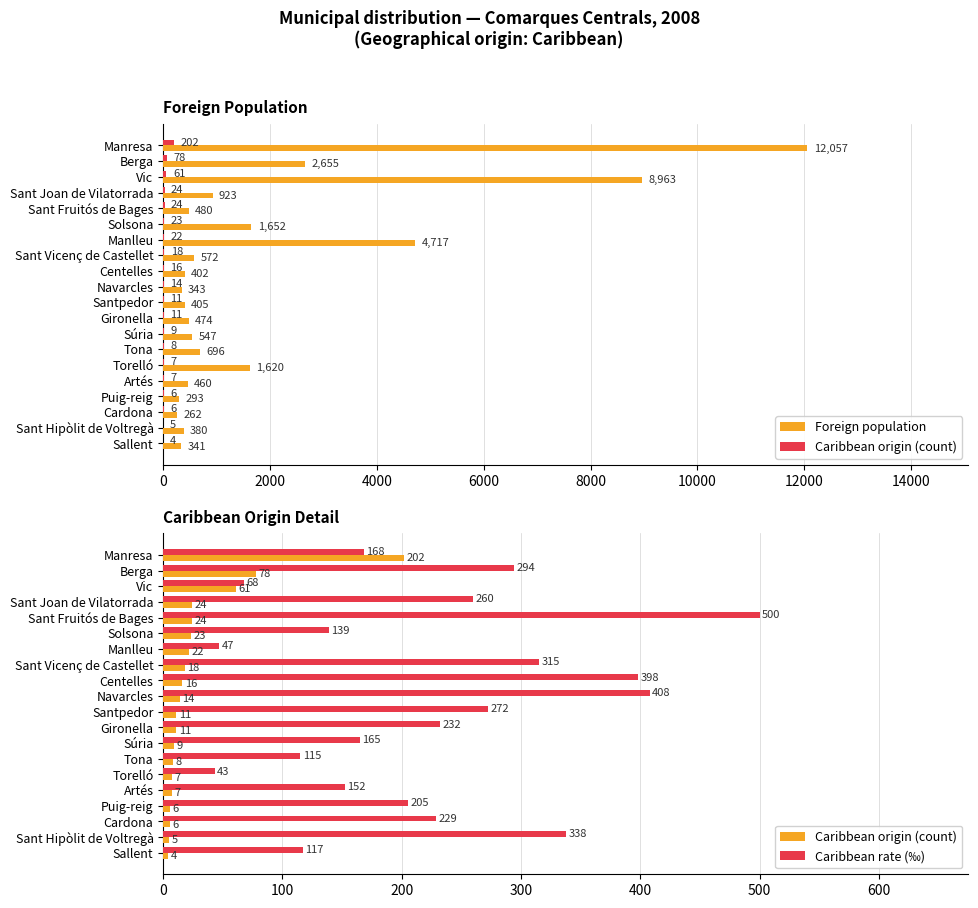

What position from the left is Sant Vicenç de Castellet?

8